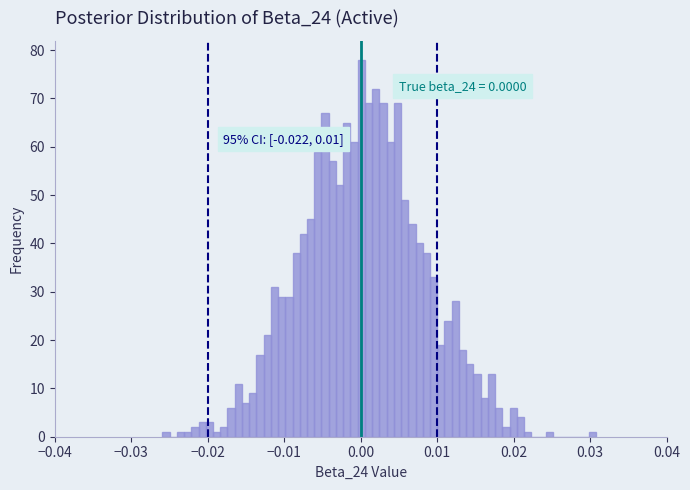

Read against the x-axis, roughly where is the centre of the tallest bar?

0.000